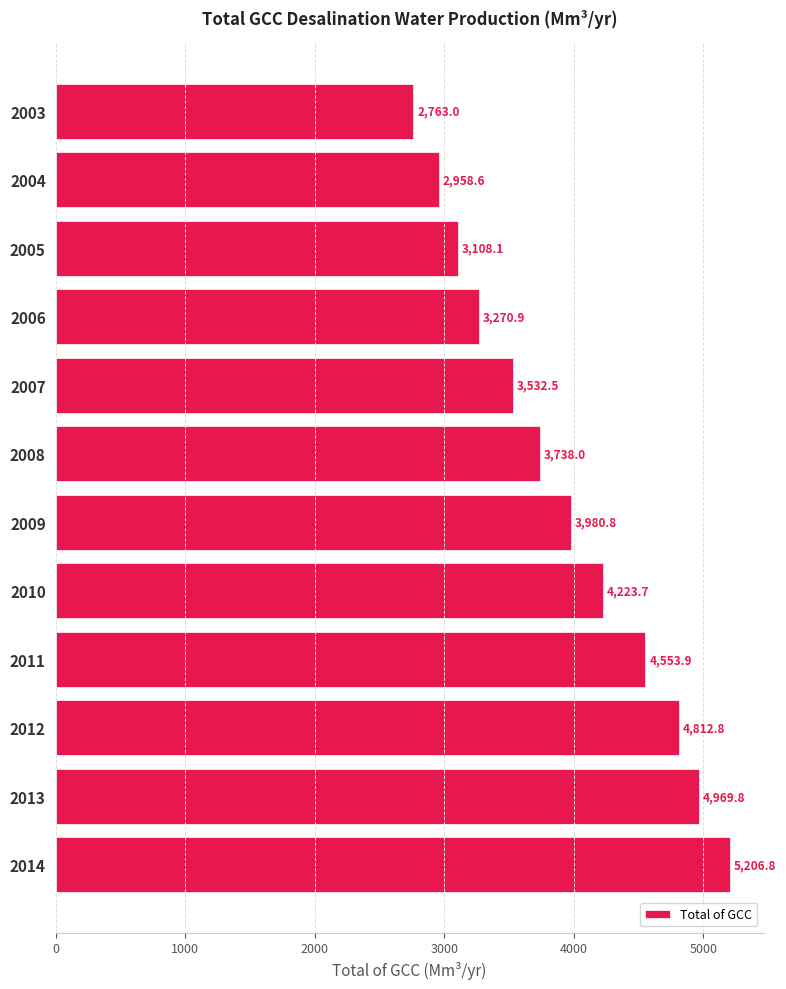

Reading top to bottom, list all the values displayed in this chart.

2003=2763.0	2004=2958.6	2005=3108.1	2006=3270.9	2007=3532.5	2008=3738.0	2009=3980.8	2010=4223.7	2011=4553.9	2012=4812.8	2013=4969.8	2014=5206.8